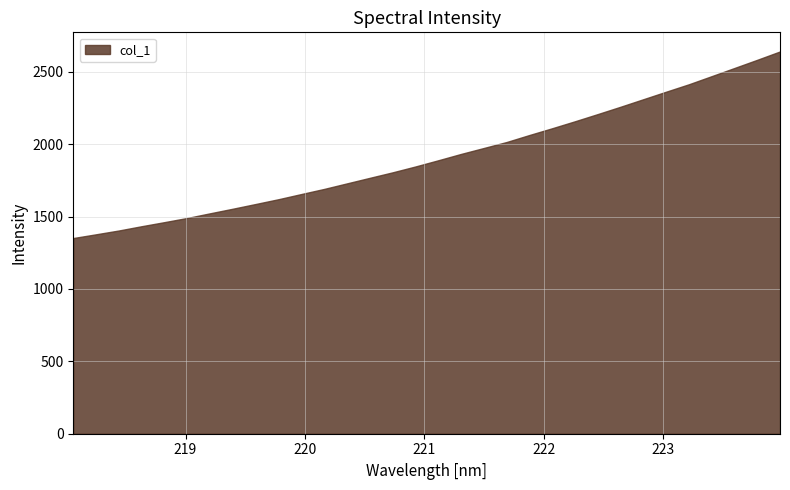

What is the label of the 18th point from the right?

220.7354